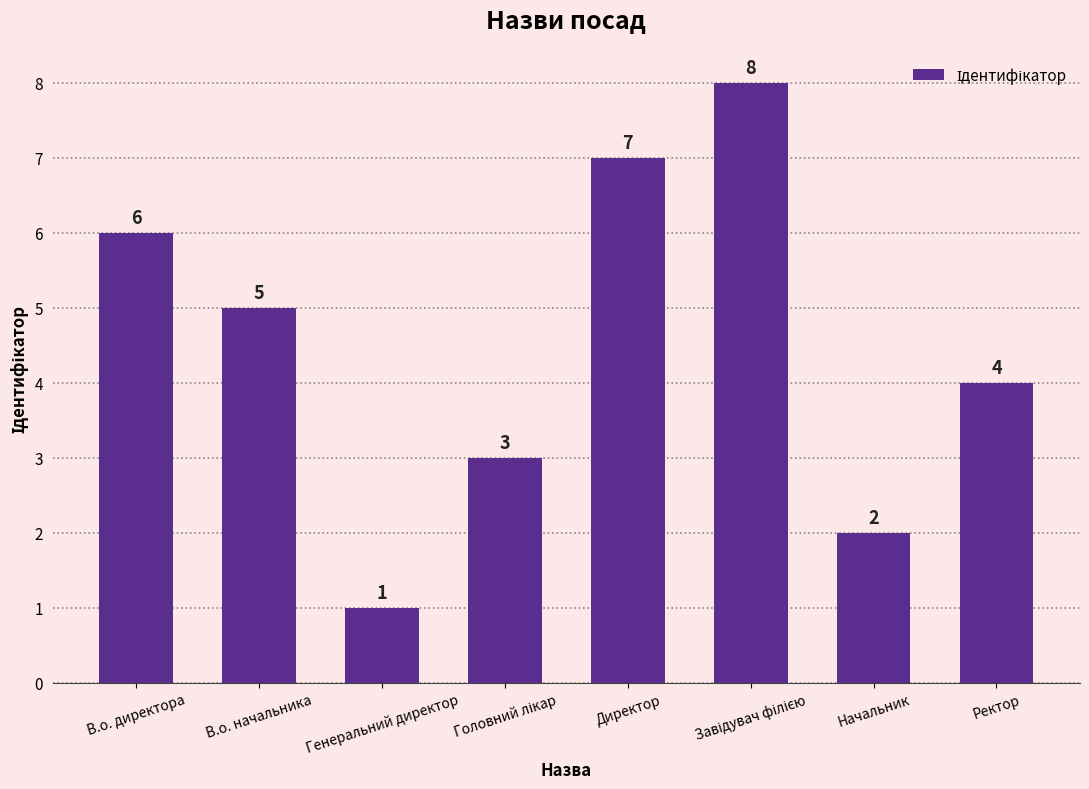

How many categories are shown in the chart?

8